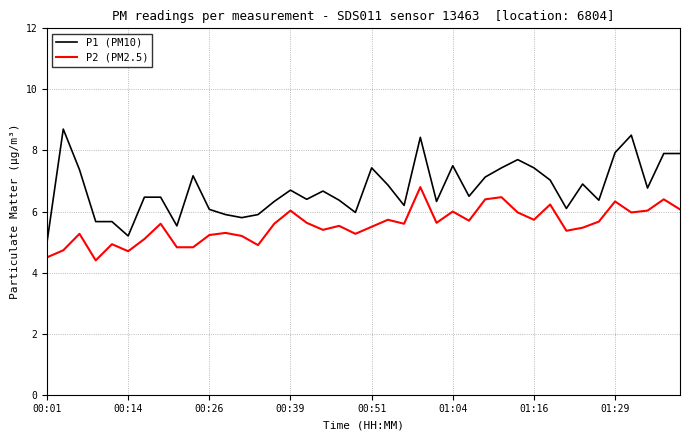

Is this an area chart (filled region under the line)?

No